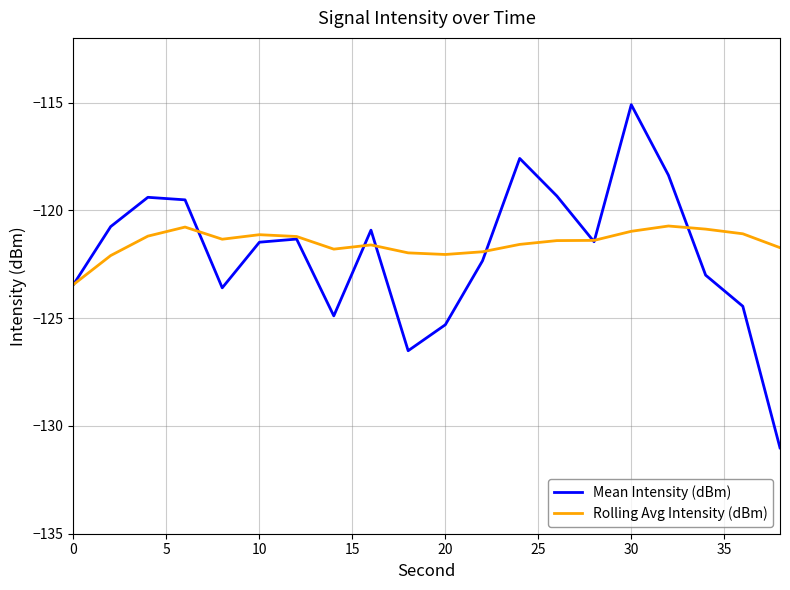

What is the maximum value for Rolling Avg Intensity (dBm)?

-120.7